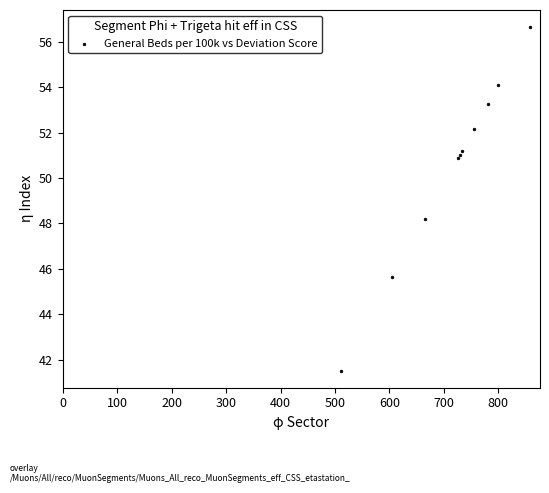

What Y value in the scatter plot is closest to 49?

48.2